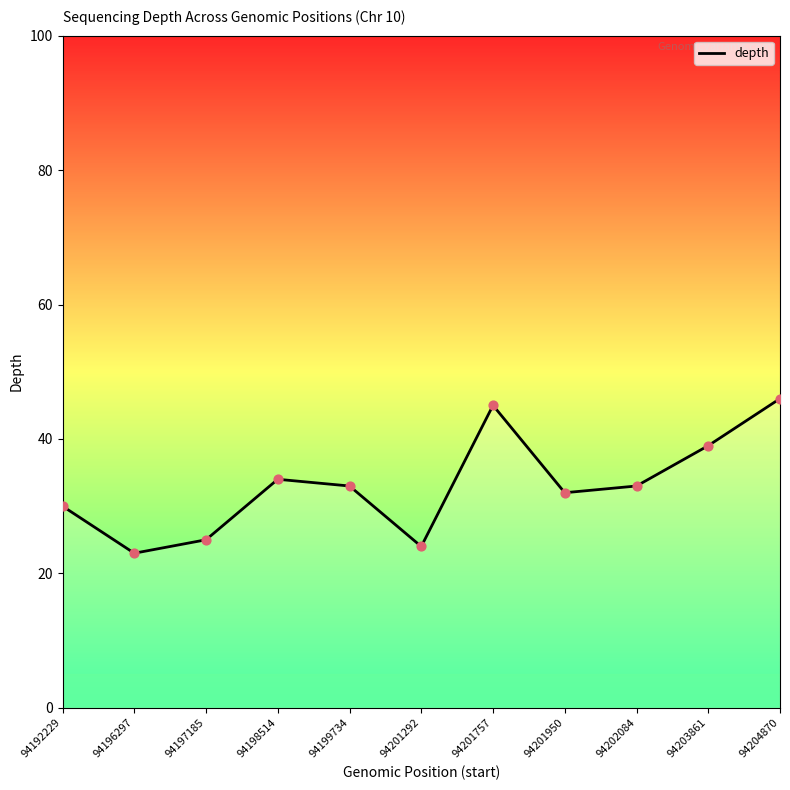

Which has a higher value, 94196297 or 94201757?

94201757